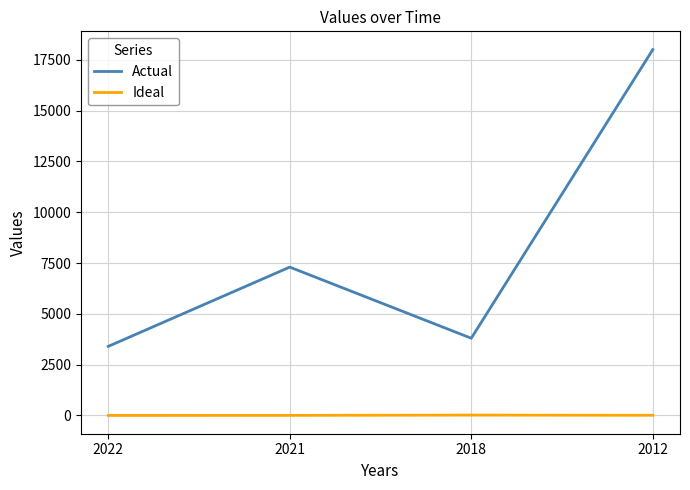

Where is Ideal nearest to the value 10?

2012